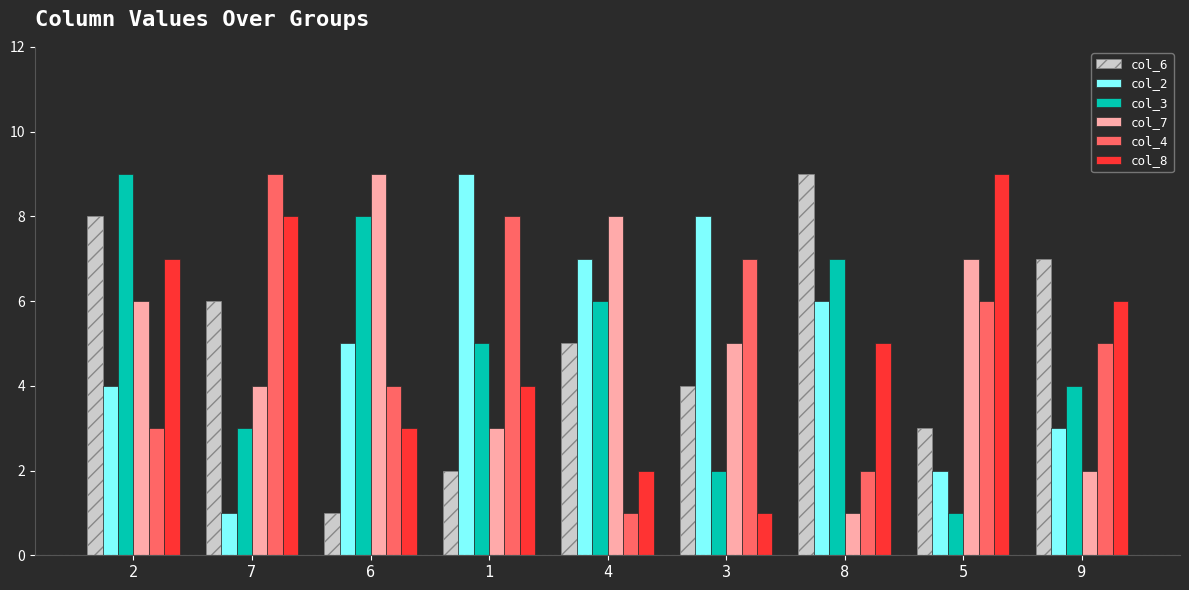

At which label does col_6 first exceed 5?

2